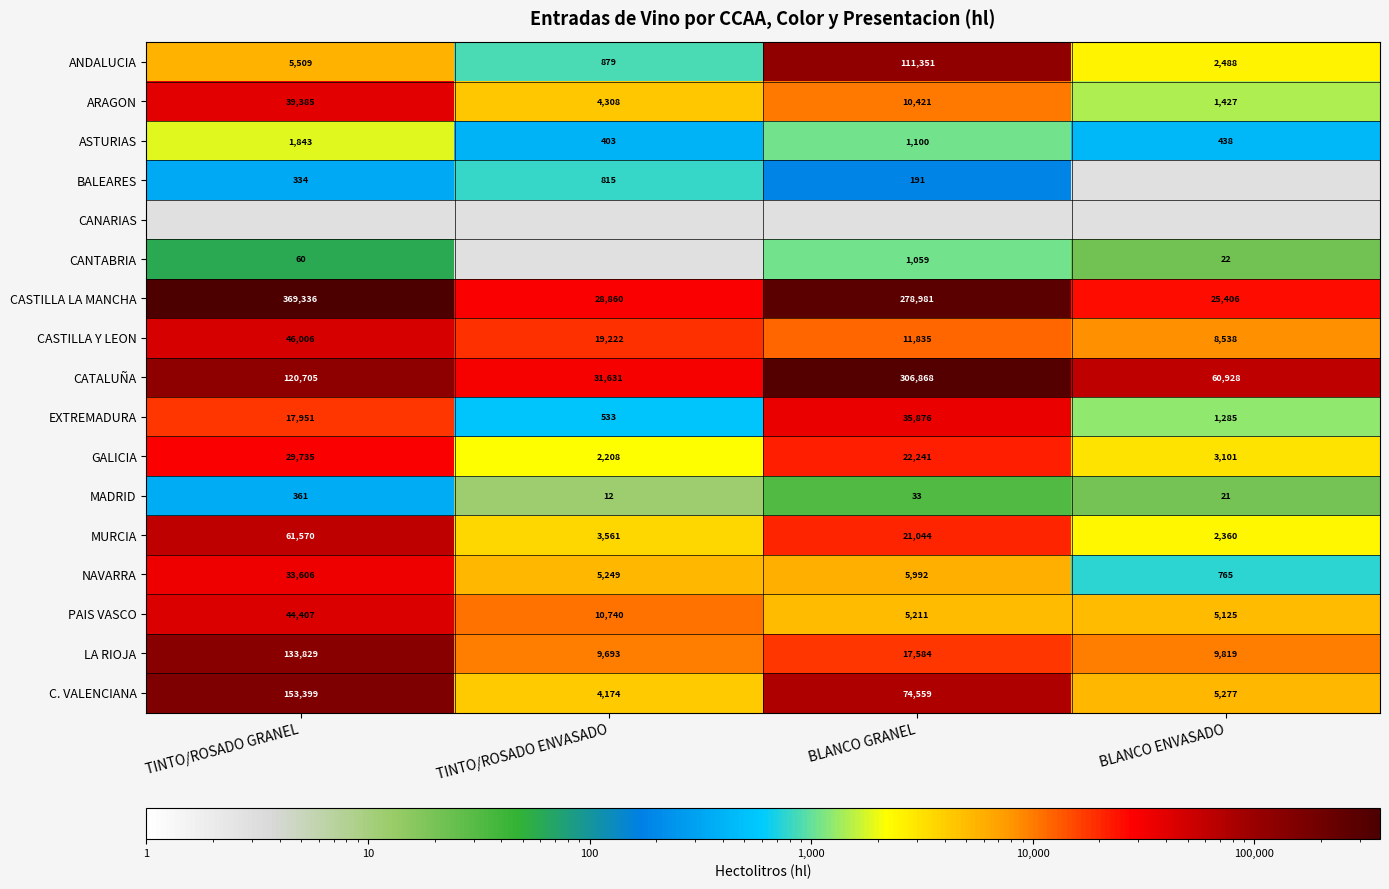

At how many categories does at least one series exceed 107341?

2